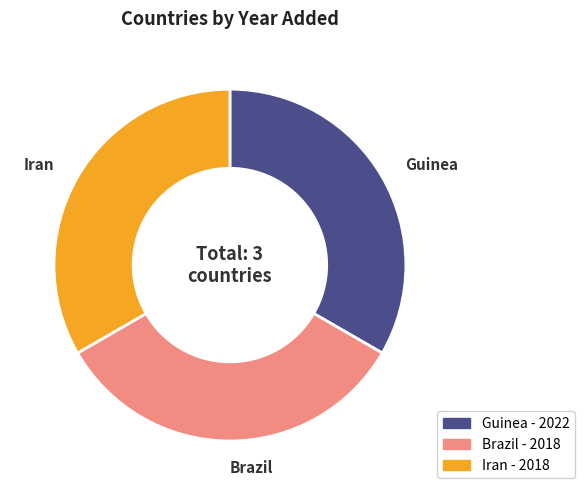

Is there a majority slice in this chart?

No